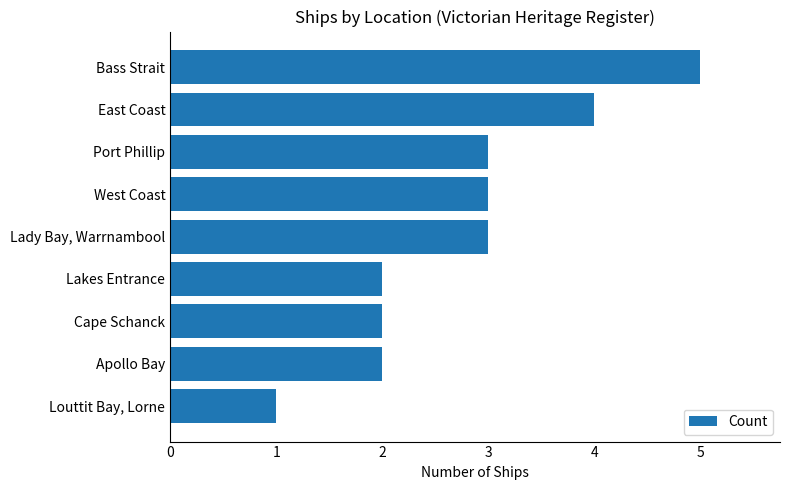

Between Lakes Entrance and West Coast, which is larger?

West Coast